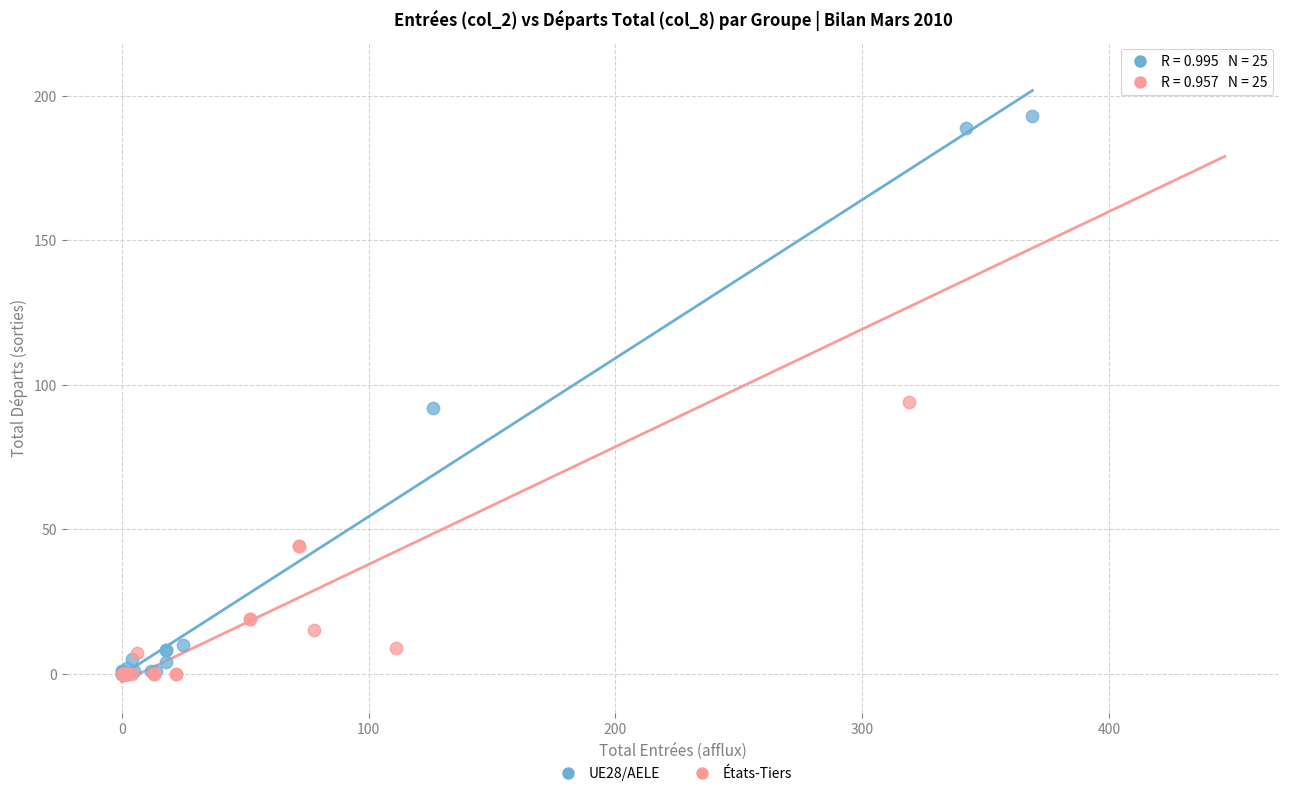

Which series contains the highest Y value?

États-Tiers